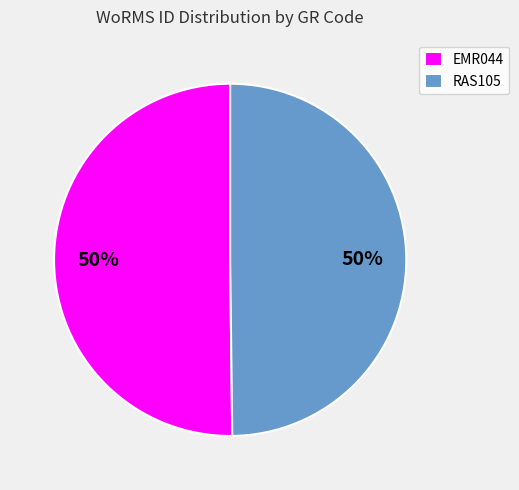

What is the ratio of the value at RAS105 to the value at EMR044?

1.0